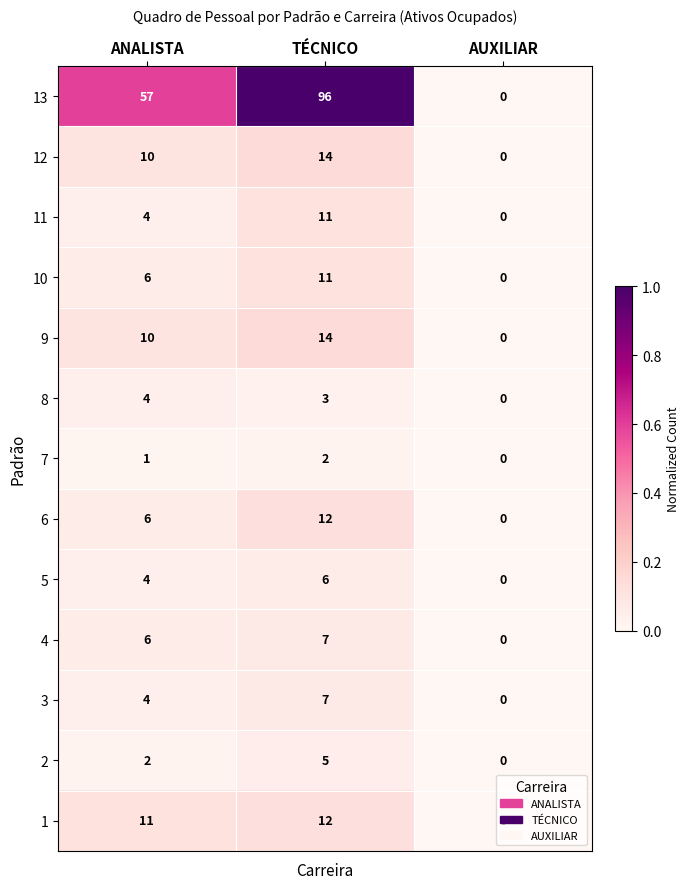

What is the greatest value displayed?

96